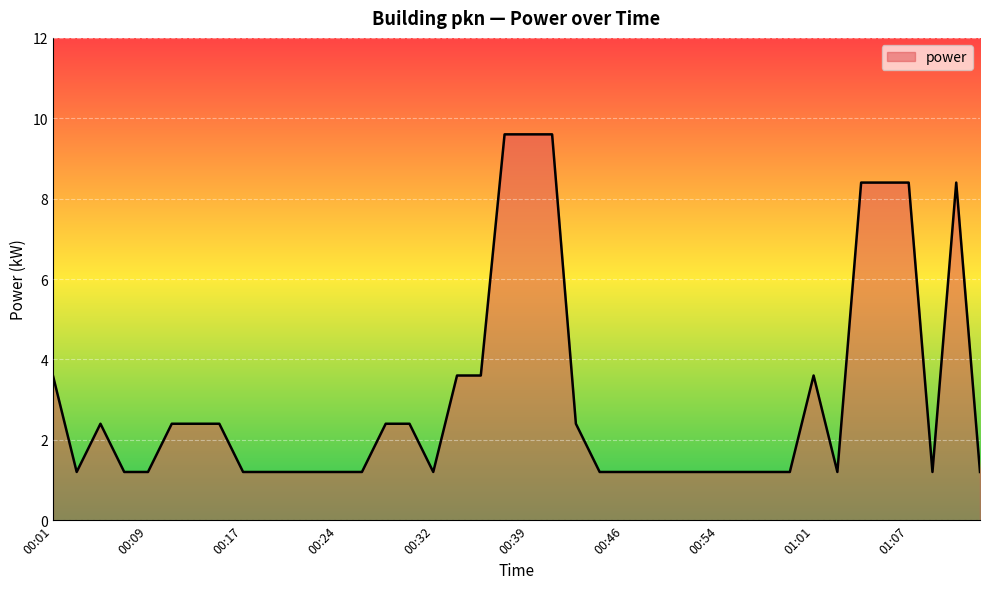

What is the smallest value displayed?

1.2